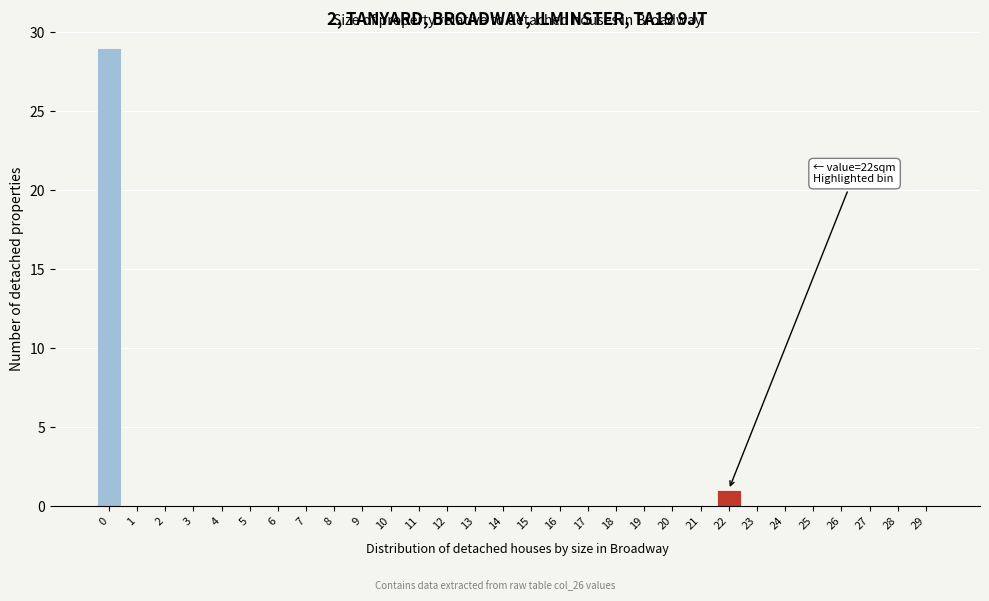

Reading left to right, extract all data points from this chart.

0=29	1=0	2=0	3=0	4=0	5=0	6=0	7=0	8=0	9=0	10=0	11=0	12=0	13=0	14=0	15=0	16=0	17=0	18=0	19=0	20=0	21=0	22=1	23=0	24=0	25=0	26=0	27=0	28=0	29=0